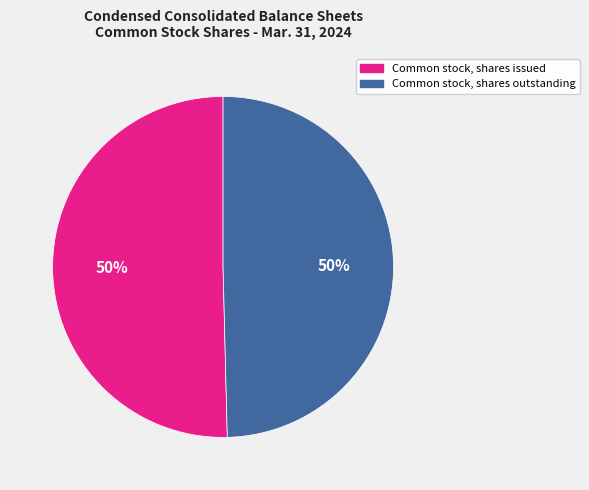

To the nearest percent, what is the average slice percentage?

50%